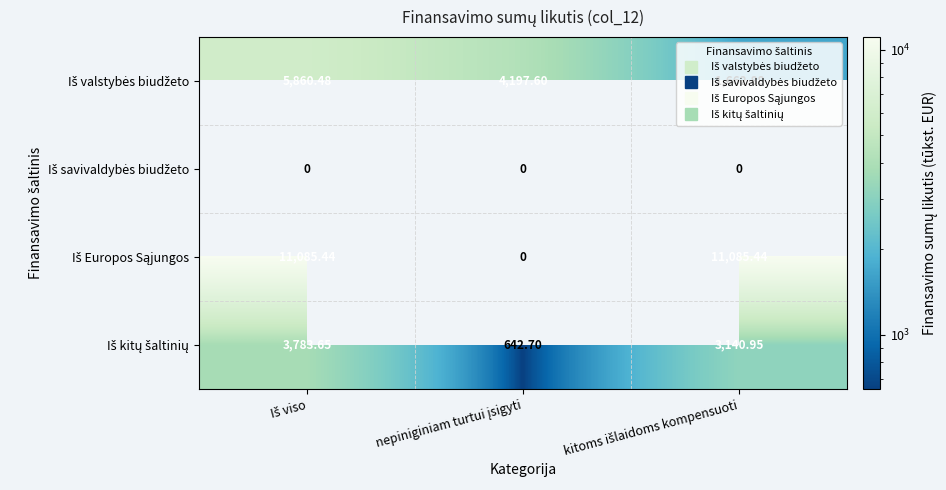

Where is Iš valstybės biudžeto nearest to the value 3761?

nepiniginiam turtui įsigyti